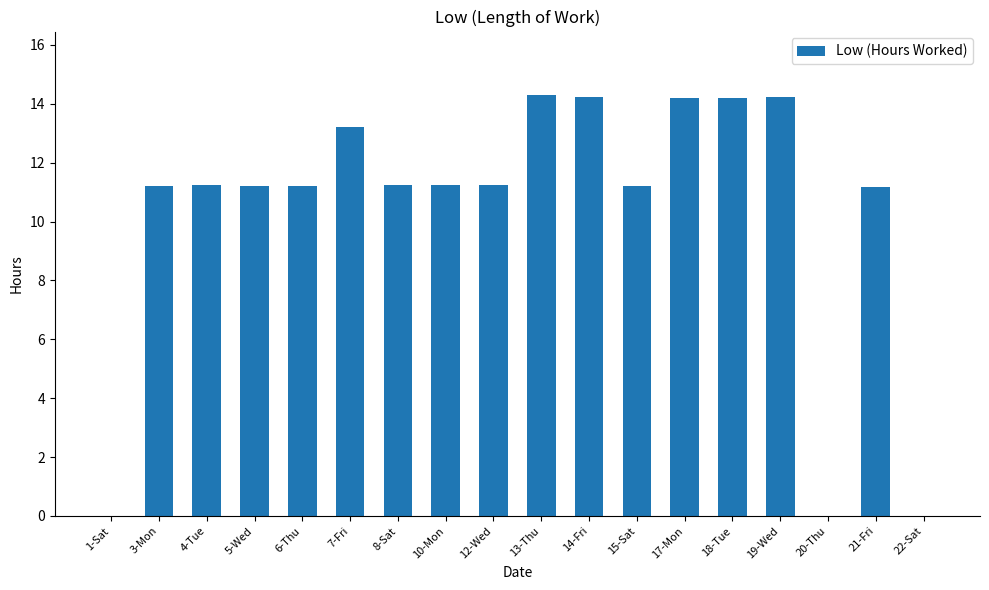

What is the sum of all values?

185.4